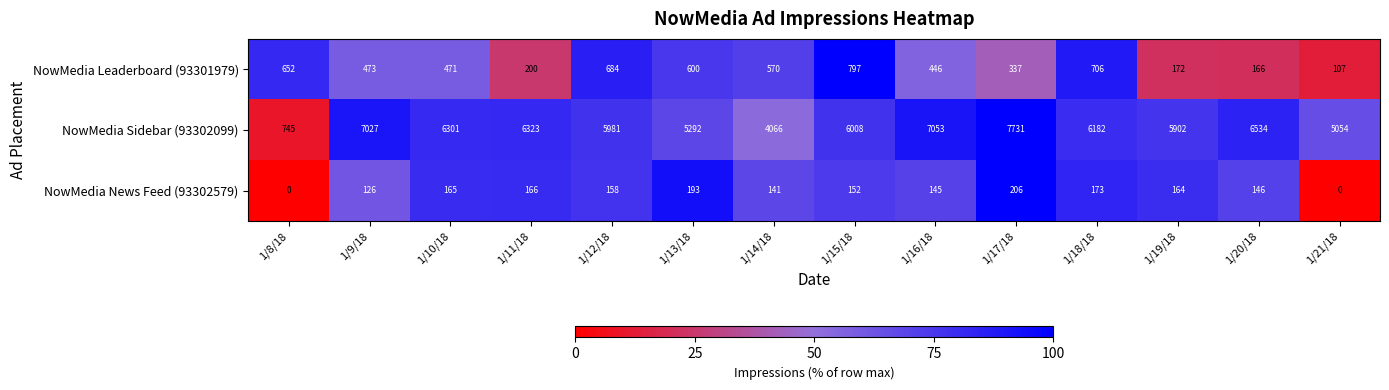

Rank the series by their maximum value, from lowest to highest.

NowMedia News Feed (93302579), NowMedia Leaderboard (93301979), NowMedia Sidebar (93302099)